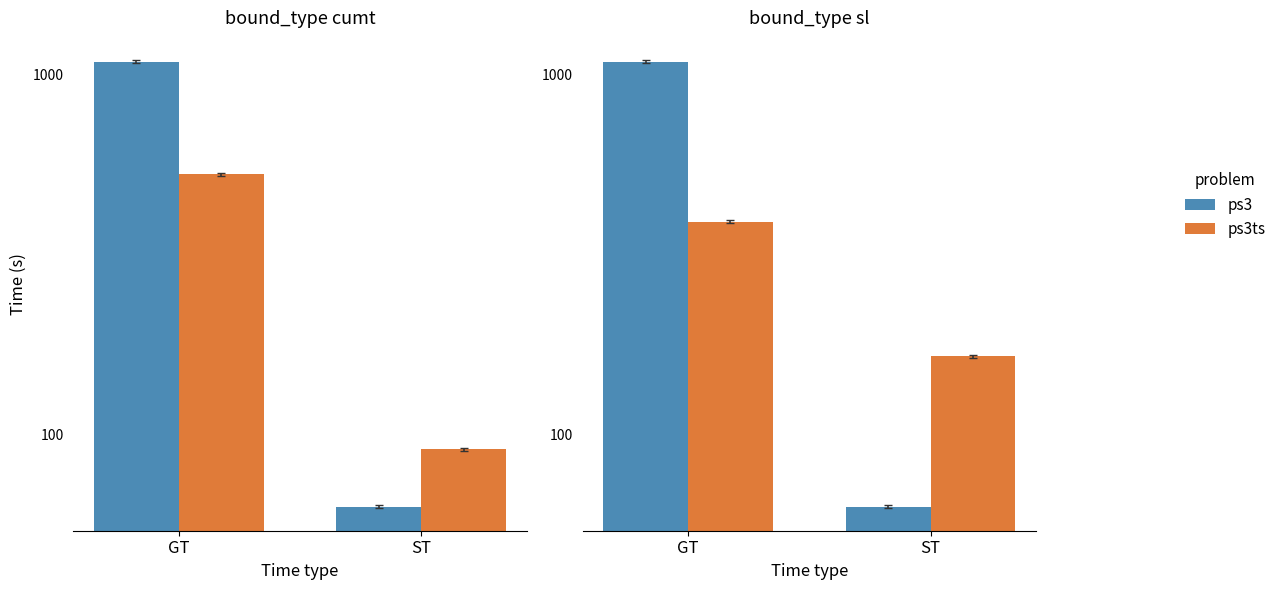

What is the value of the ps3ts bar at the 1st from the left?

390